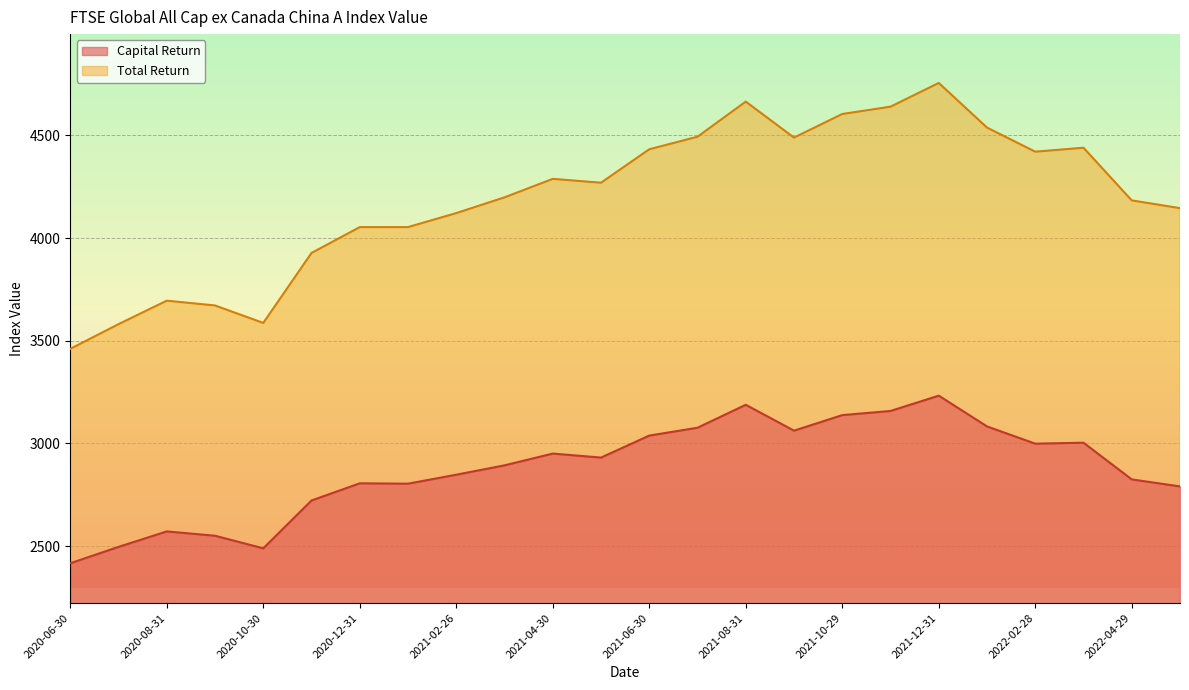

Which category has the highest value across all series?

2021-12-31